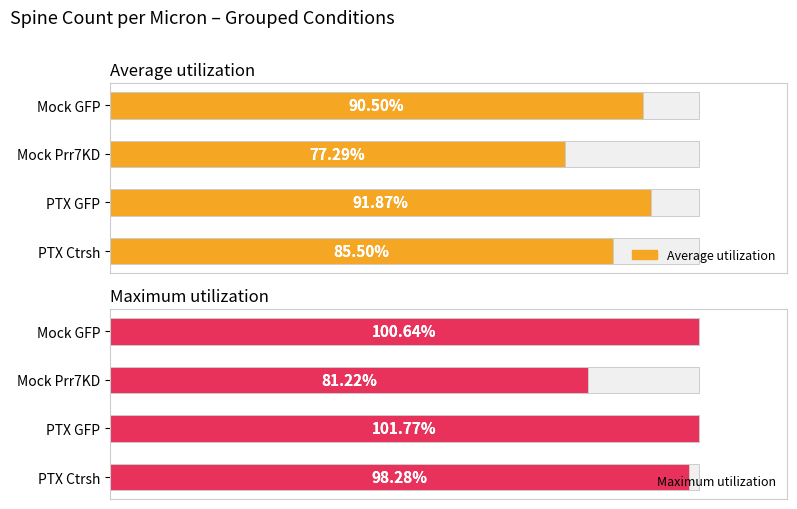

How many bars are there in each group?

2